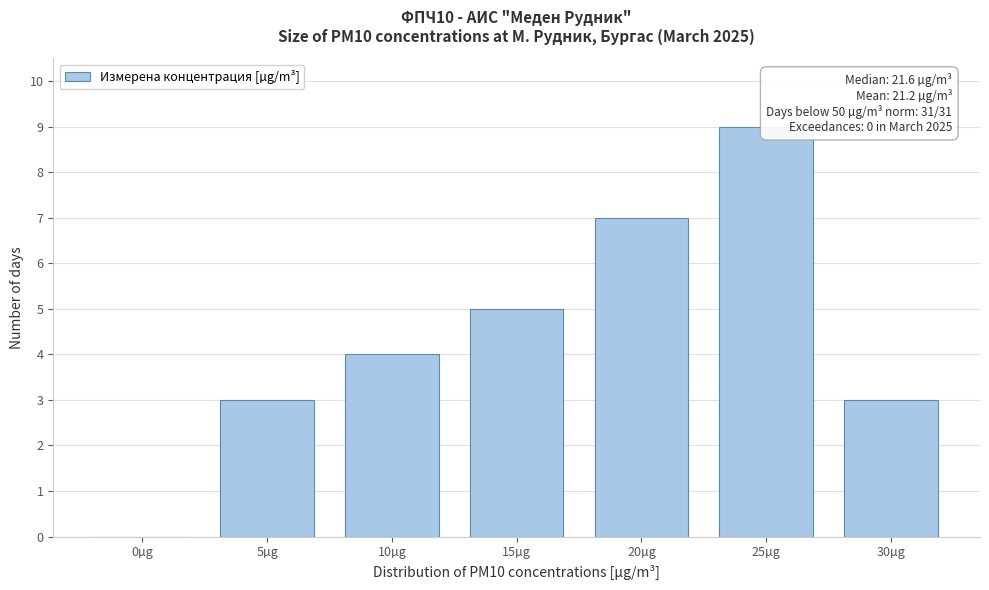

Reading left to right, transcribe all the data shown in this chart.

0µg=0	5µg=3	10µg=4	15µg=5	20µg=7	25µg=9	30µg=3